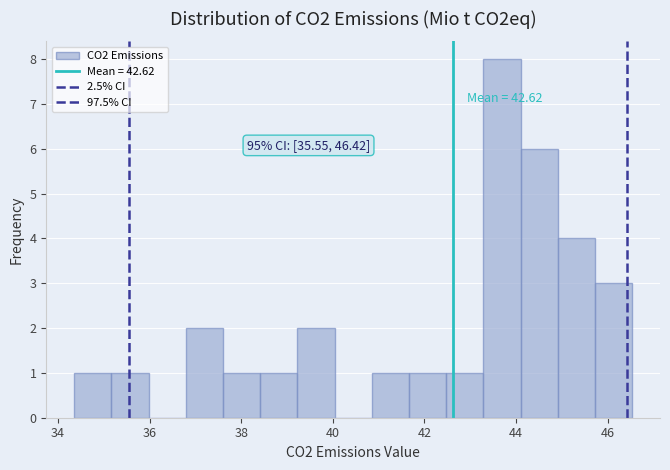

Which range on the x-axis has the tallest bar?

43.2 to 44.0